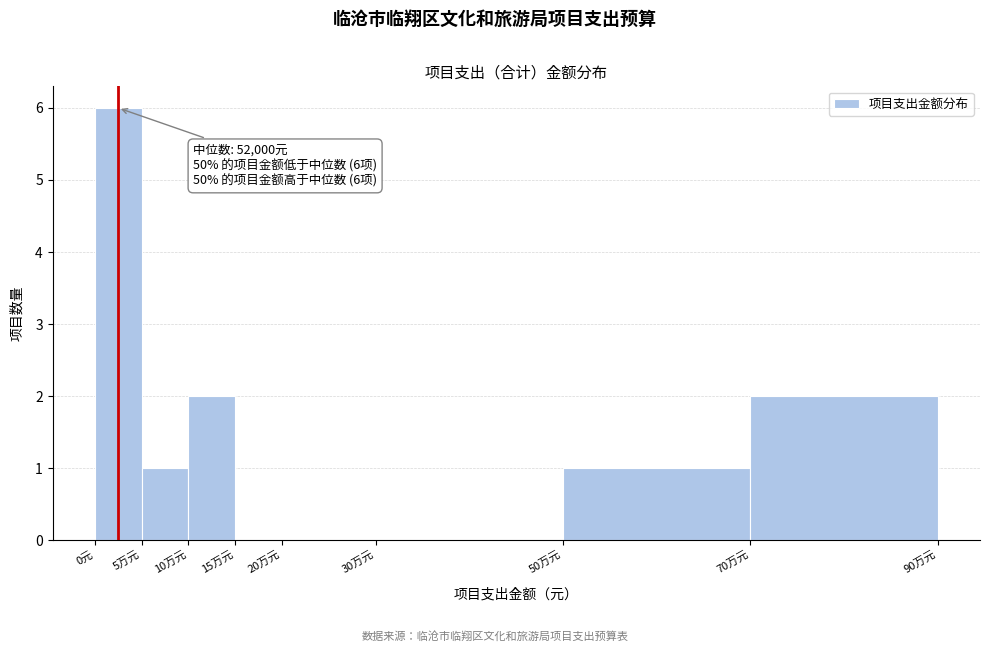

Reading left to right, list all the values displayed in this chart.

0元=6	5万元=1	10万元=2	15万元=0	20万元=0	30万元=0	50万元=1	70万元=2